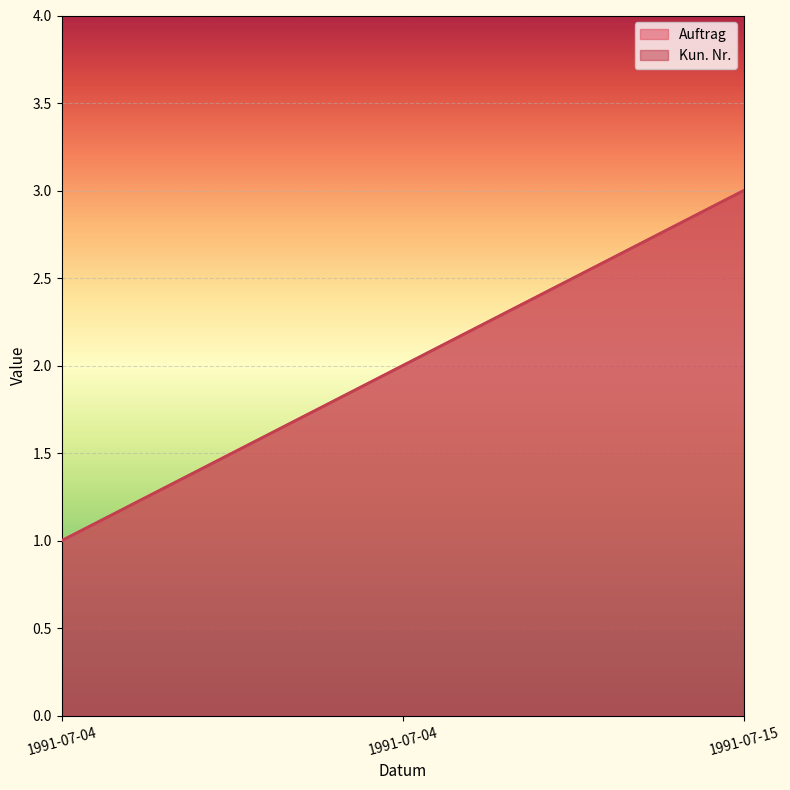

What are all the series names shown in the legend?

Auftrag, Kun. Nr.